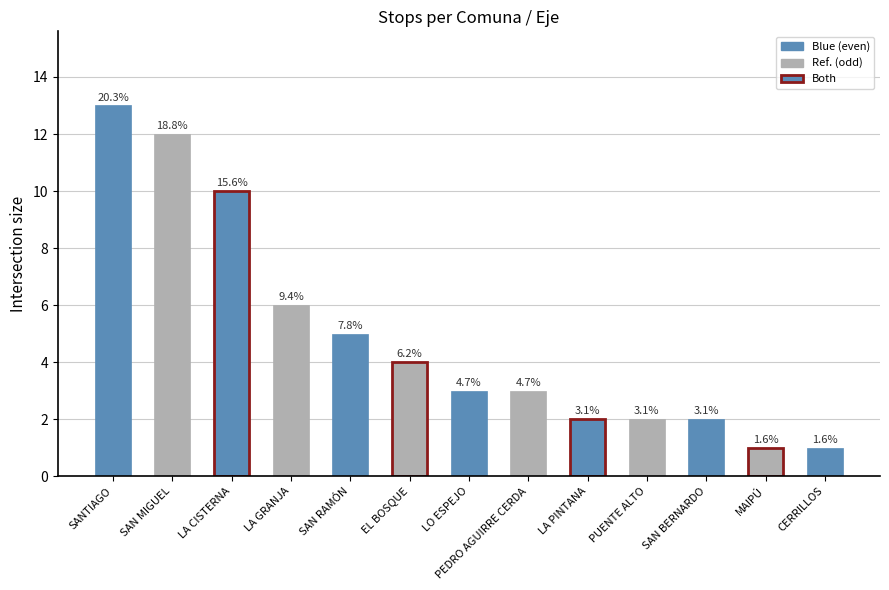

Are the bars grouped side by side (vs. stacked)?

No